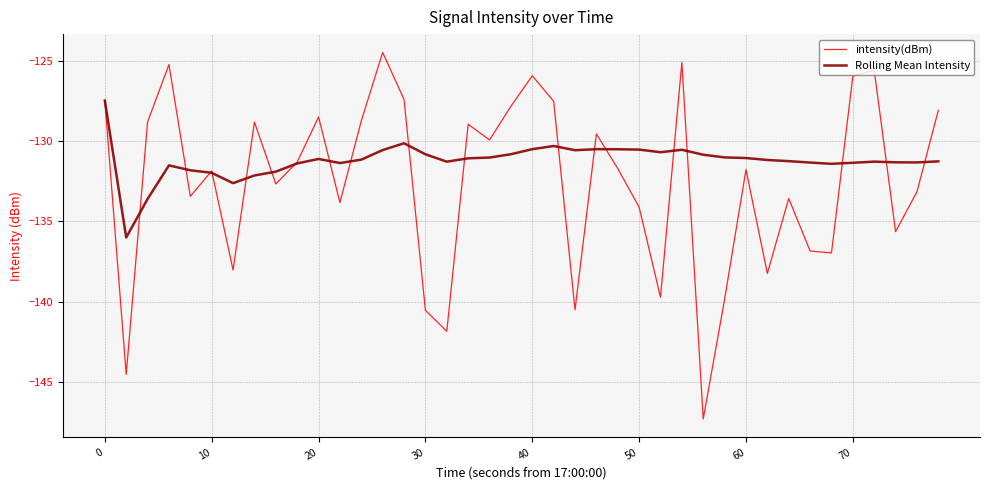

What is the minimum value shown in the chart?

-147.3